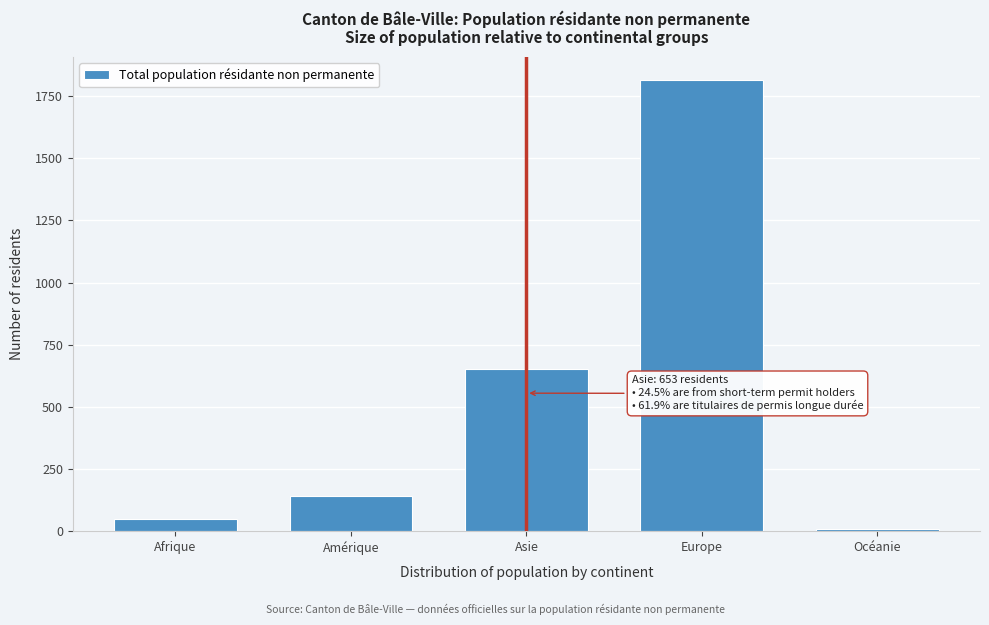

Reading left to right, extract all data points from this chart.

50	140	653	1816	7